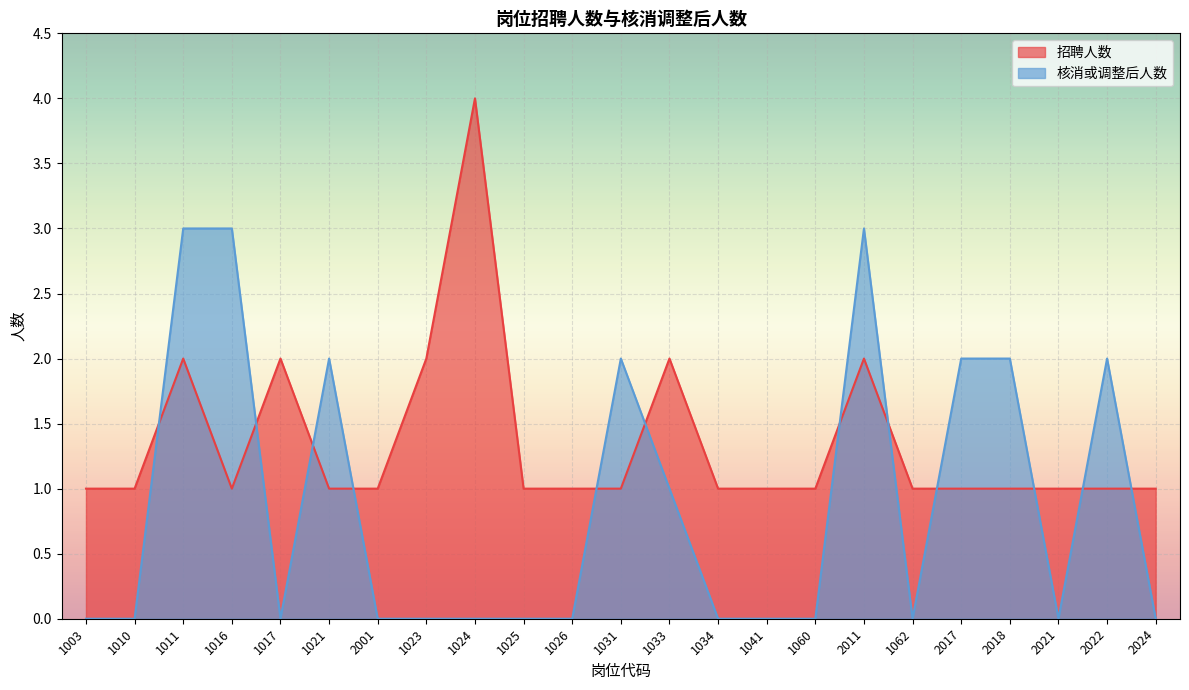

Which series has the largest total across all categories?

招聘人数